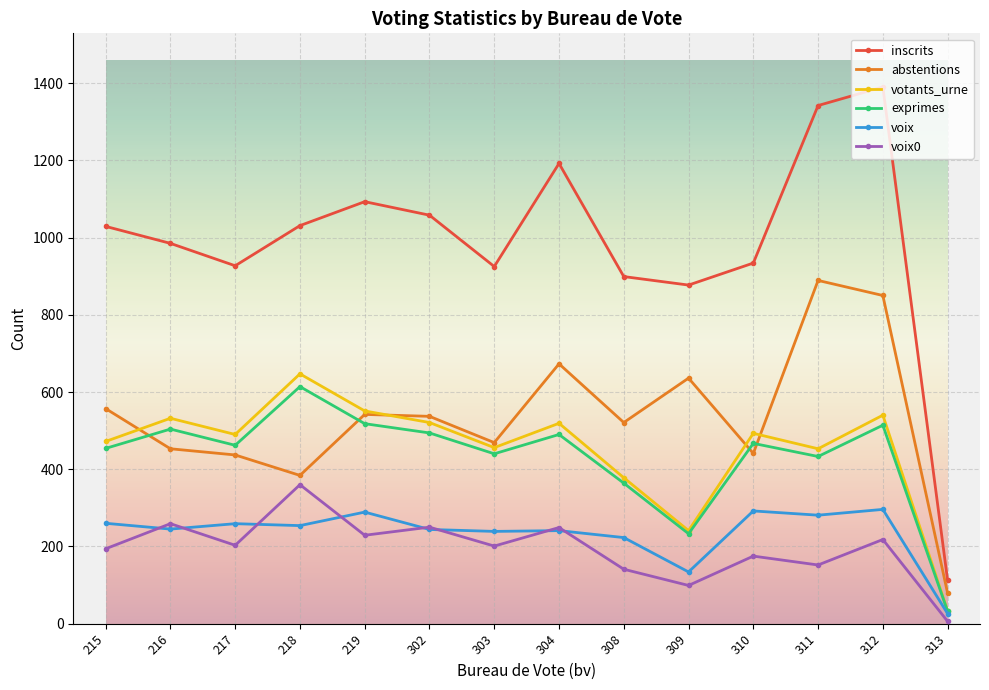

Which category has the lowest value across all series?

313